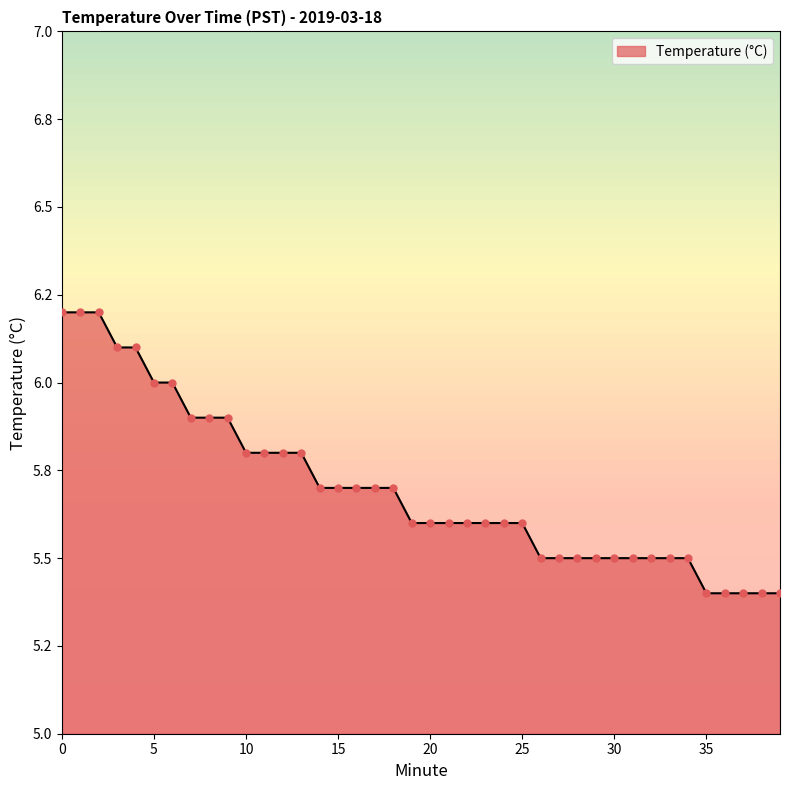

What is the change in value from 3 to 39?

-0.7